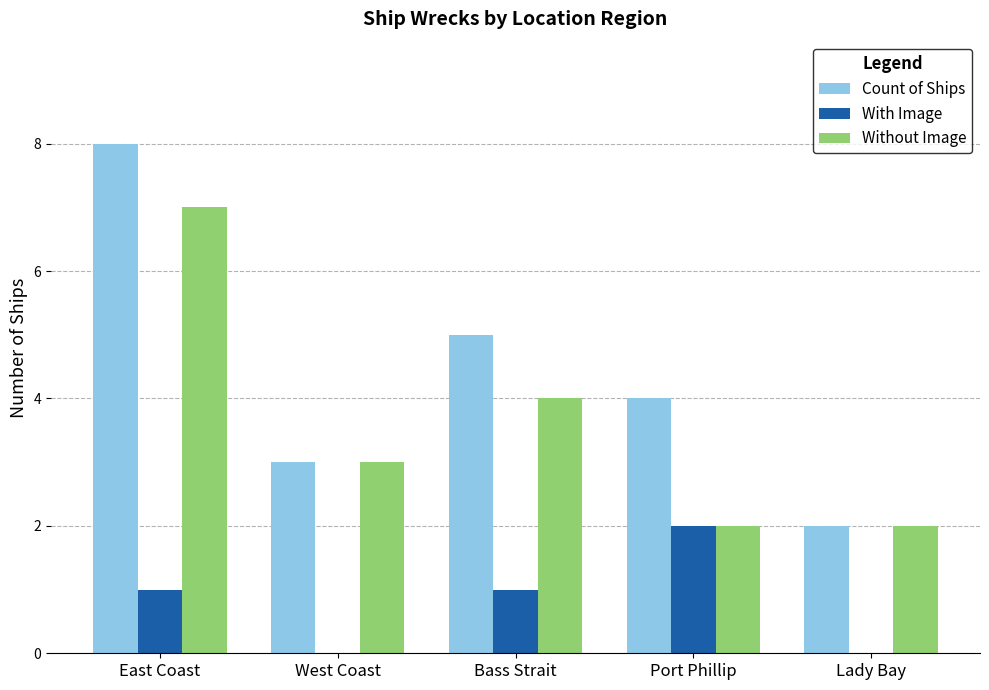

What is the total value across all series at East Coast?

16